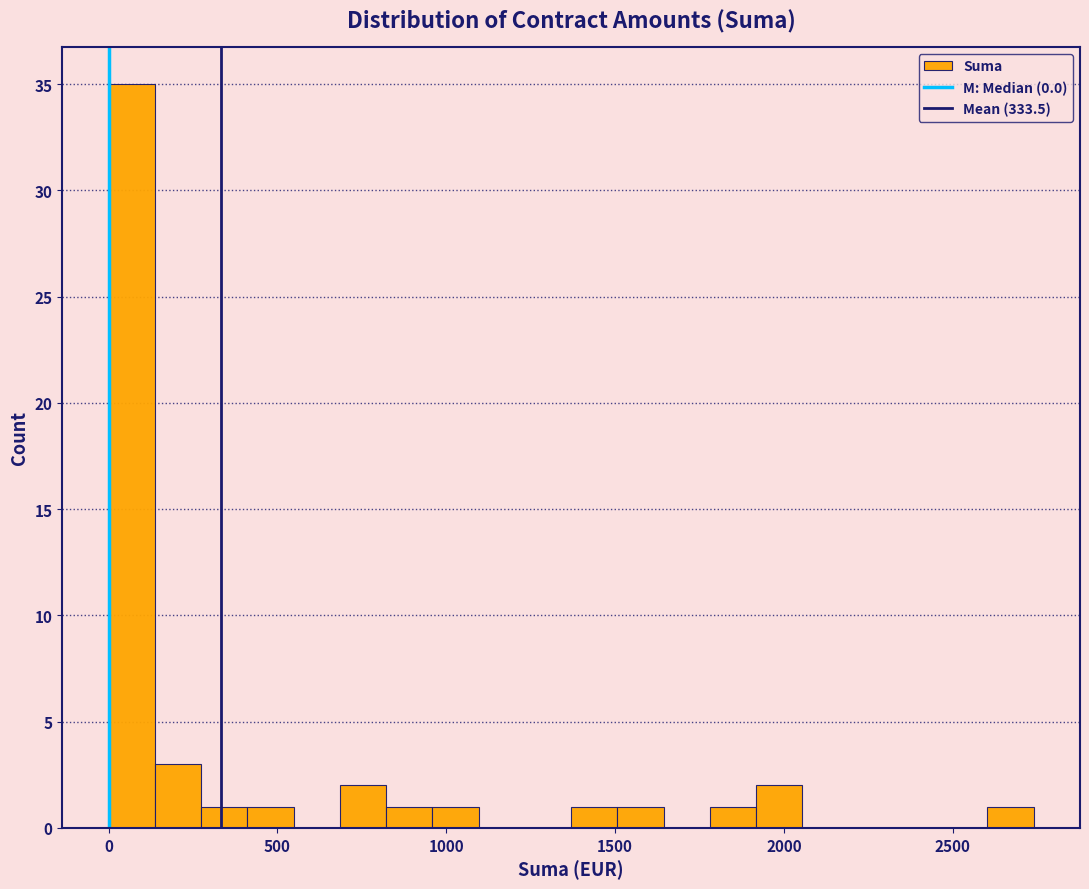

Around what value on the x-axis is the tallest bar? Give the approximate position of its centre, as read against the axis.

50